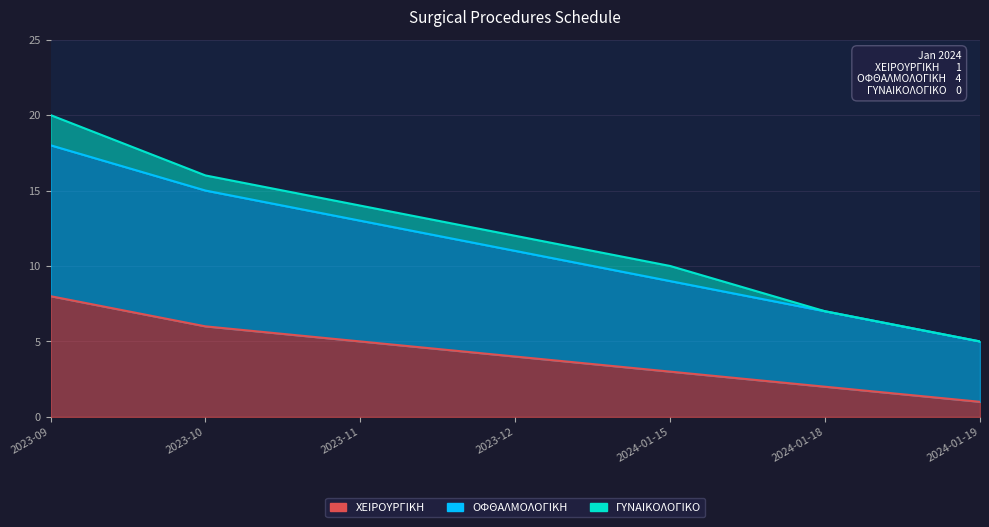

Which label corresponds to the largest value in the chart?

2023-09